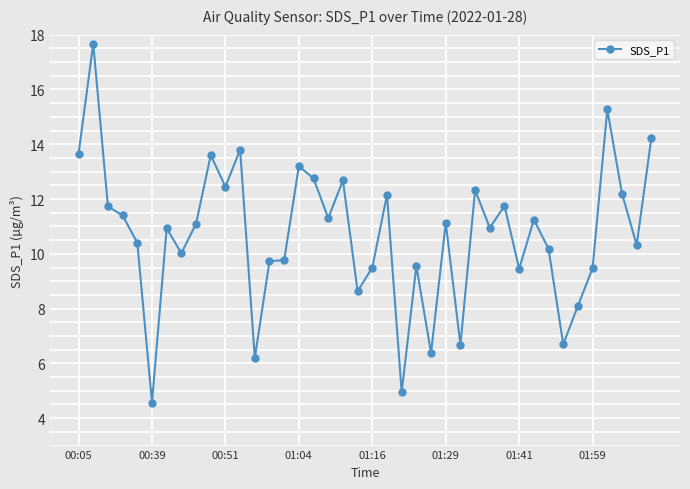

What is the smallest value displayed?

4.6